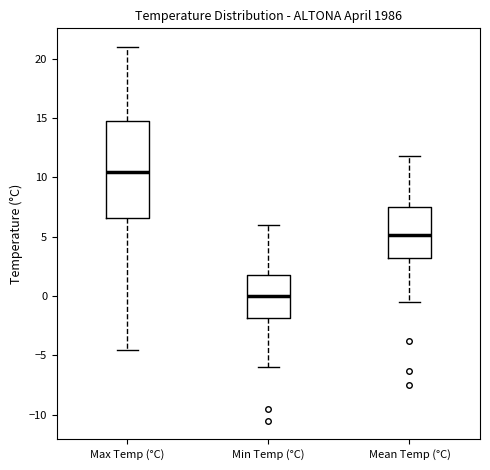

Reading left to right, transcribe this box plot: for each box, give where its median line is, the range the box spans, and where its two whiskers end, as read against the y-axis. The values are not printed on the chart, so give them approximately, as read against the axis.

Max Temp (°C): median 10.5, box 6.5 to 15.0, whiskers -4.5 to 21.0
Min Temp (°C): median 0.0, box -2.0 to 2.0, whiskers -6.0 to 6.0
Mean Temp (°C): median 5.0, box 3.0 to 7.5, whiskers -0.5 to 12.0